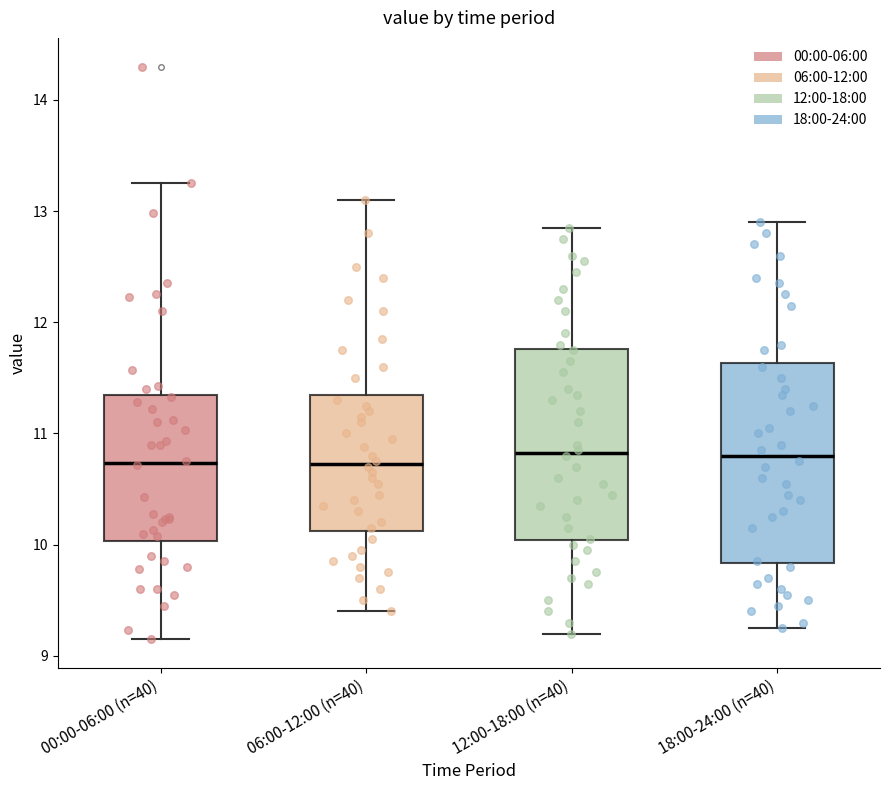

Reading left to right, read every box against the y-axis: the position of its median line, the range the box covers, and the ends of its whiskers. The values are not printed on the chart, so give them approximately, as read against the axis.

00:00-06:00 (n=40): median 10.7, box 10.0 to 11.3, whiskers 9.2 to 13.3
06:00-12:00 (n=40): median 10.7, box 10.1 to 11.4, whiskers 9.4 to 13.1
12:00-18:00 (n=40): median 10.8, box 10.0 to 11.8, whiskers 9.2 to 12.9
18:00-24:00 (n=40): median 10.8, box 9.8 to 11.6, whiskers 9.3 to 12.9